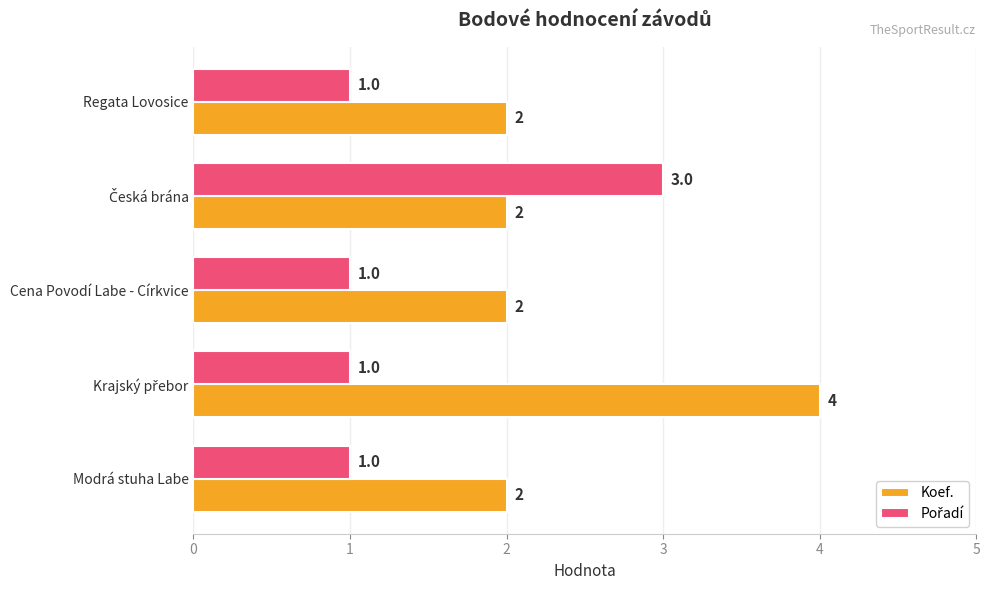

What is the sum of all Koef. values?

12